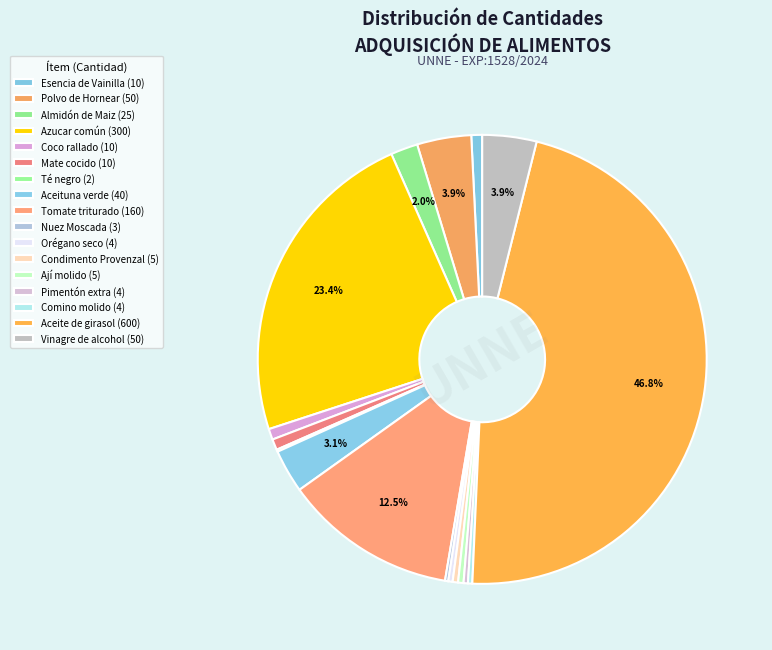

What is the smallest slice in the pie chart?

Té negro